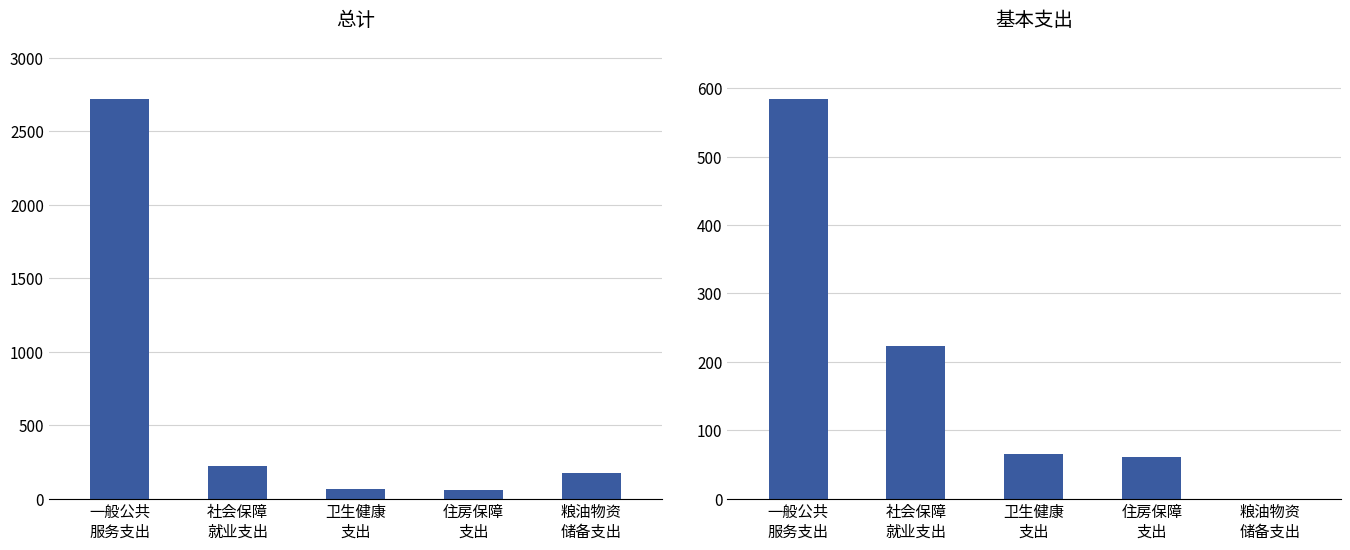

The 基本支出 series shows 65.8 at 卫生健康
支出. True or false?

True